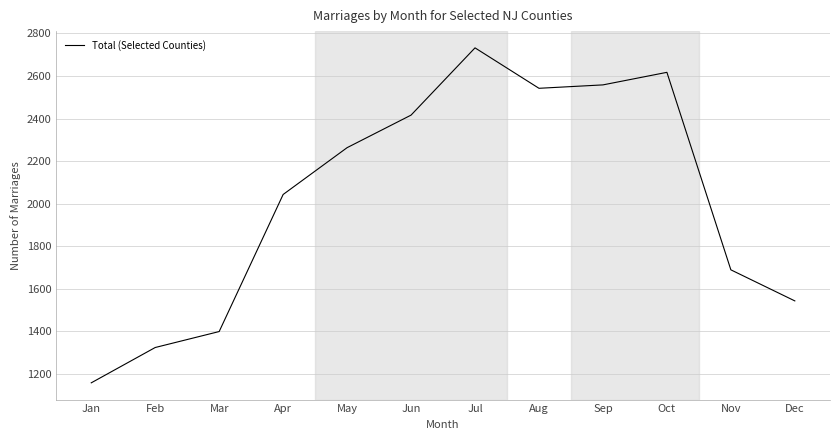

Reading right to left, list all the values displayed in this chart.

1543	1689	2617	2558	2542	2732	2416	2263	2043	1399	1324	1158